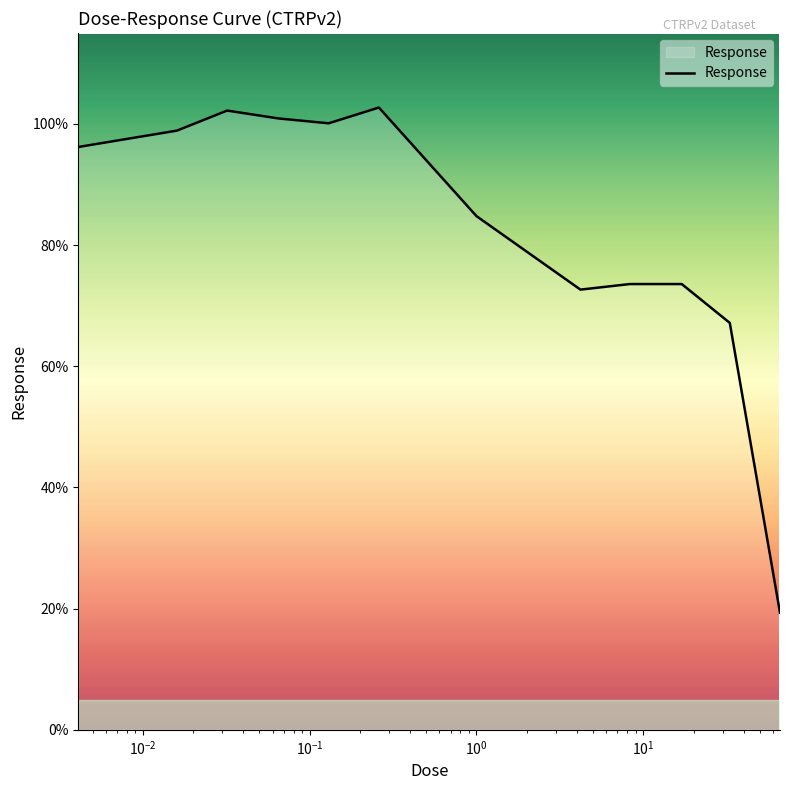

What is the smallest value displayed?

19.3